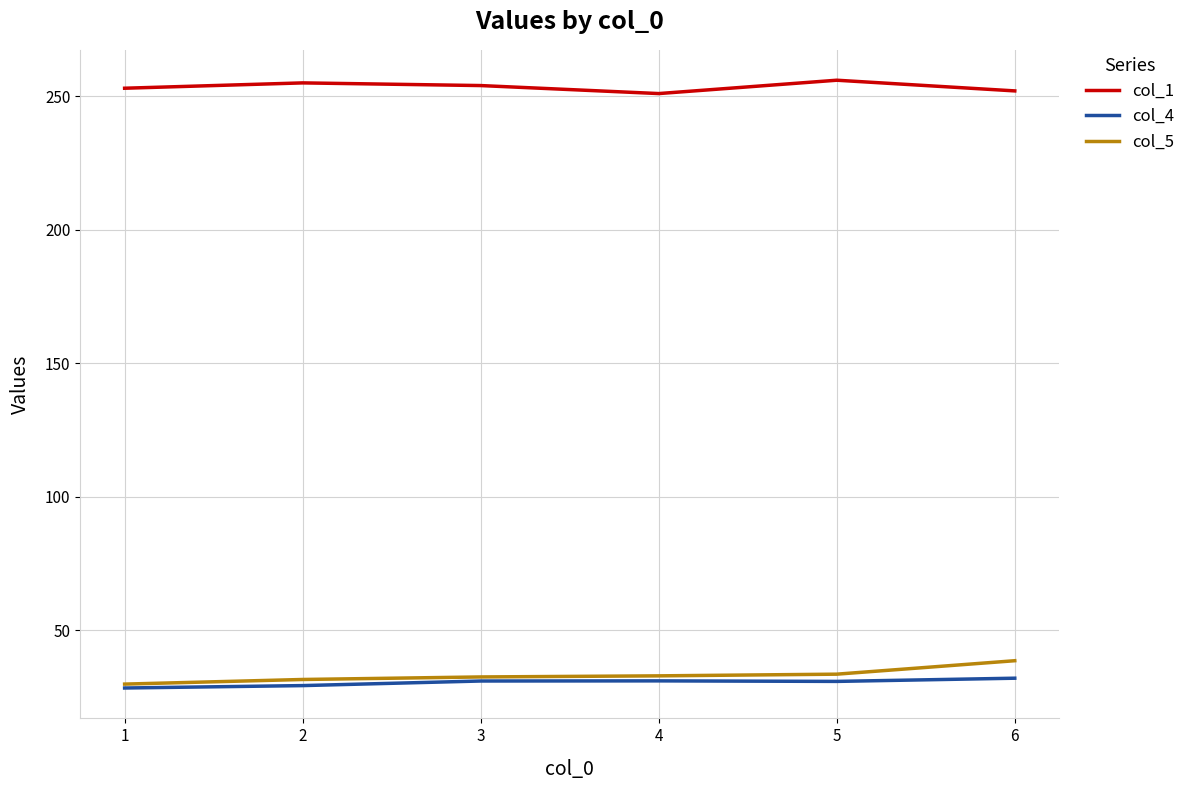

True or false: col_4 and col_1 intersect in this chart.

False